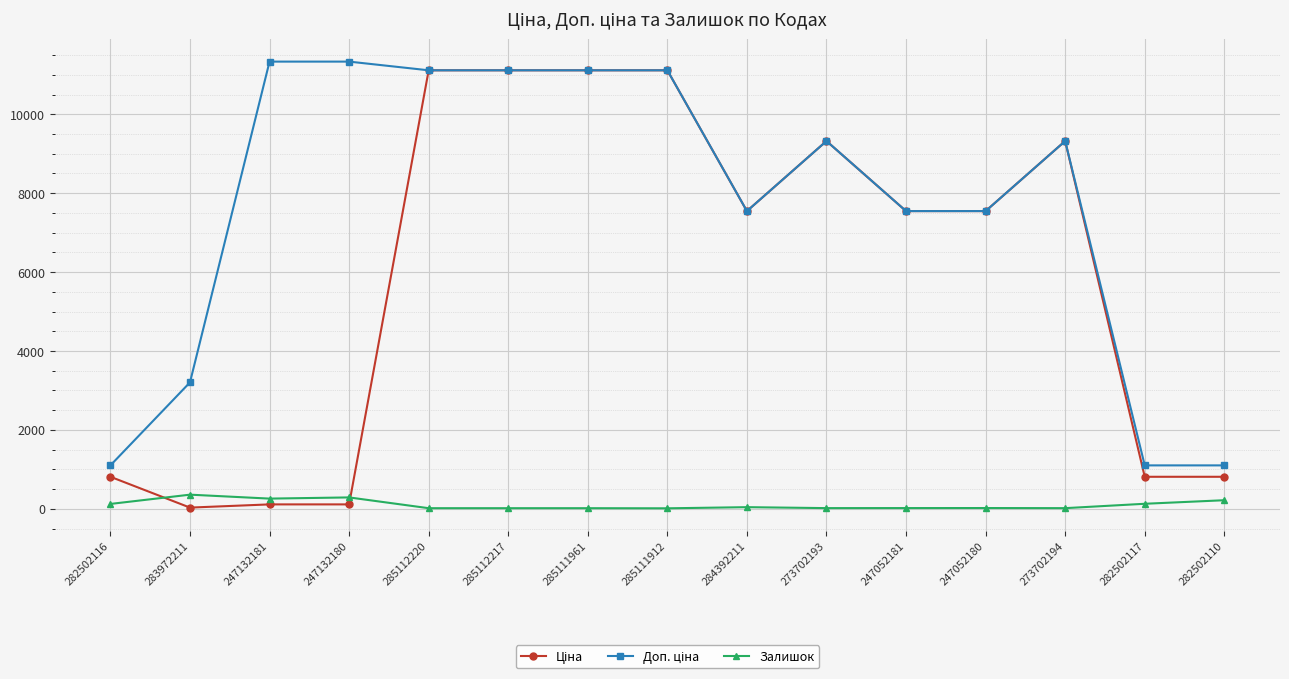

Does the chart have visible grid lines?

Yes